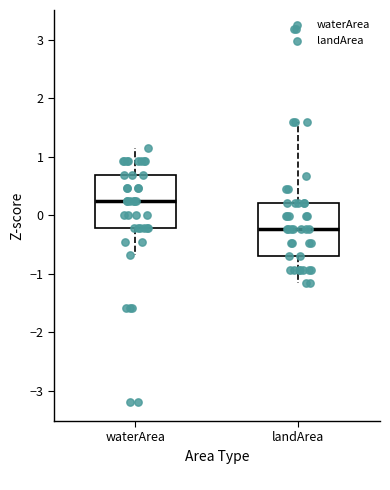

Where does the upper whisker of the box for waterArea end on the y-axis? The values are not printed on the chart, so give them approximately, as read against the axis.

1.2